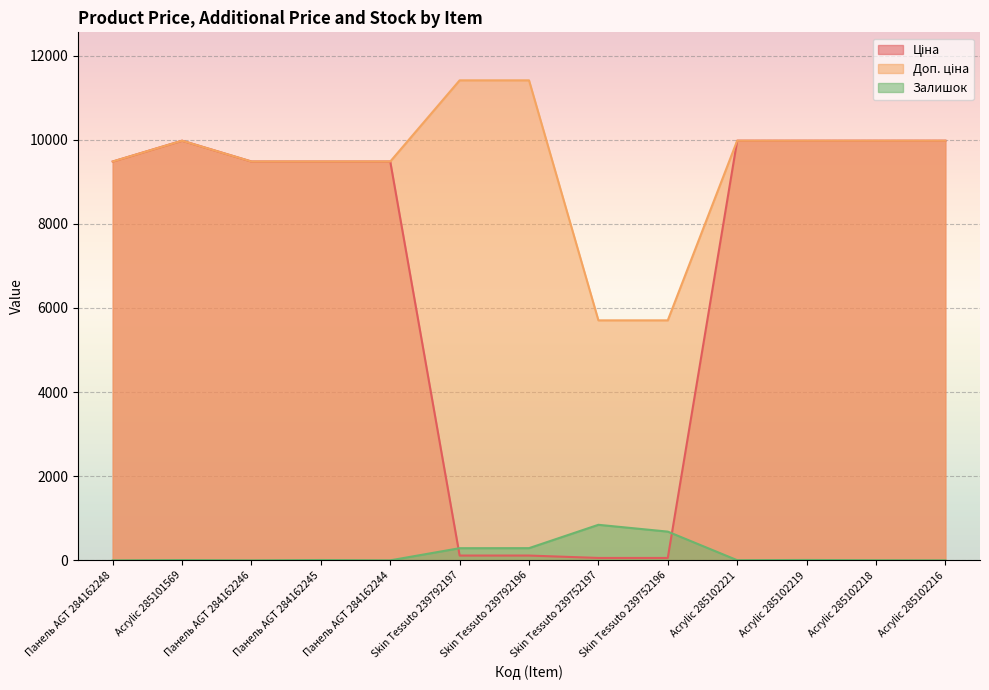

Rank the series by their maximum value, from lowest to highest.

Залишок, Ціна, Доп. ціна